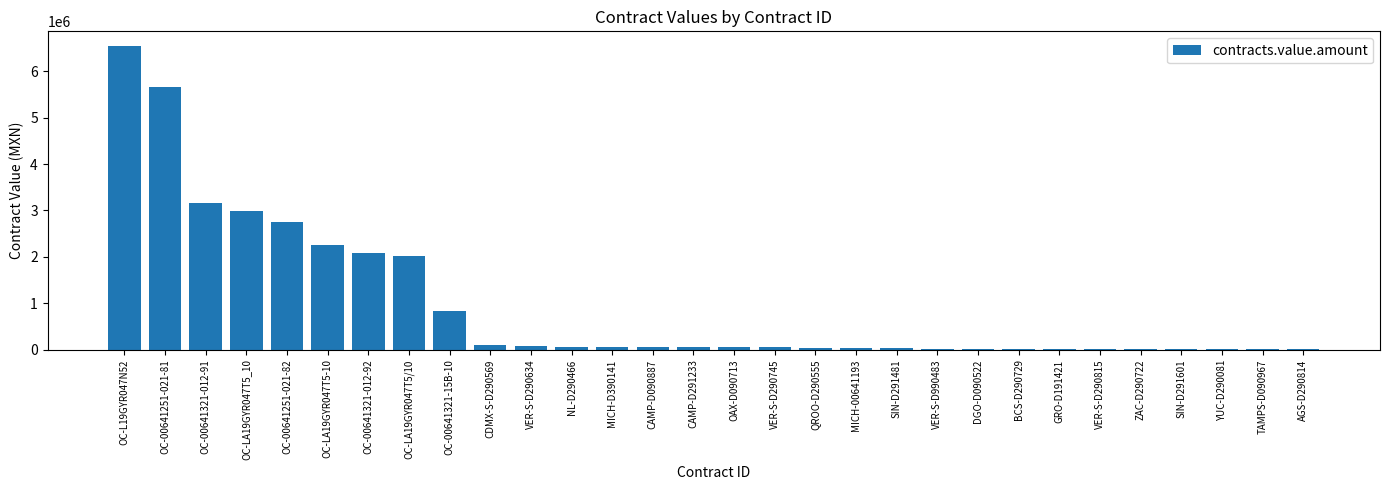

The value at QROO-D290555 is 47142.0. True or false?

True